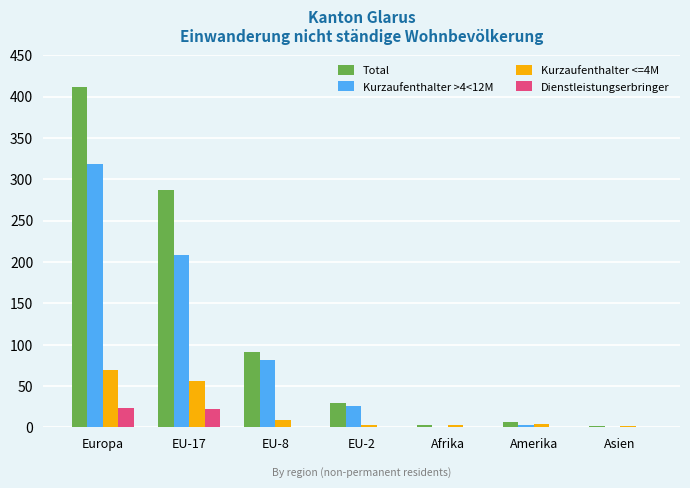

What is the maximum value shown in the chart?

411